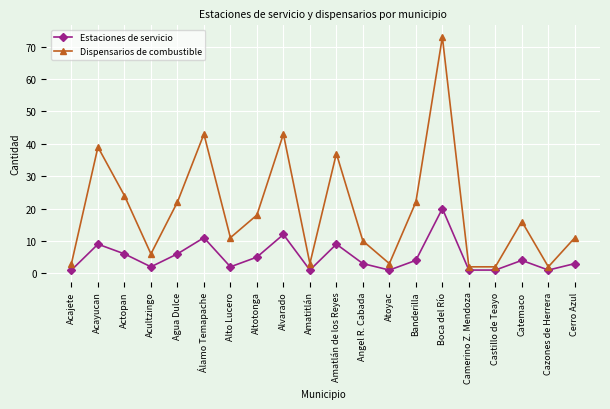

The Estaciones de servicio series shows 20 at Boca del Río. True or false?

True